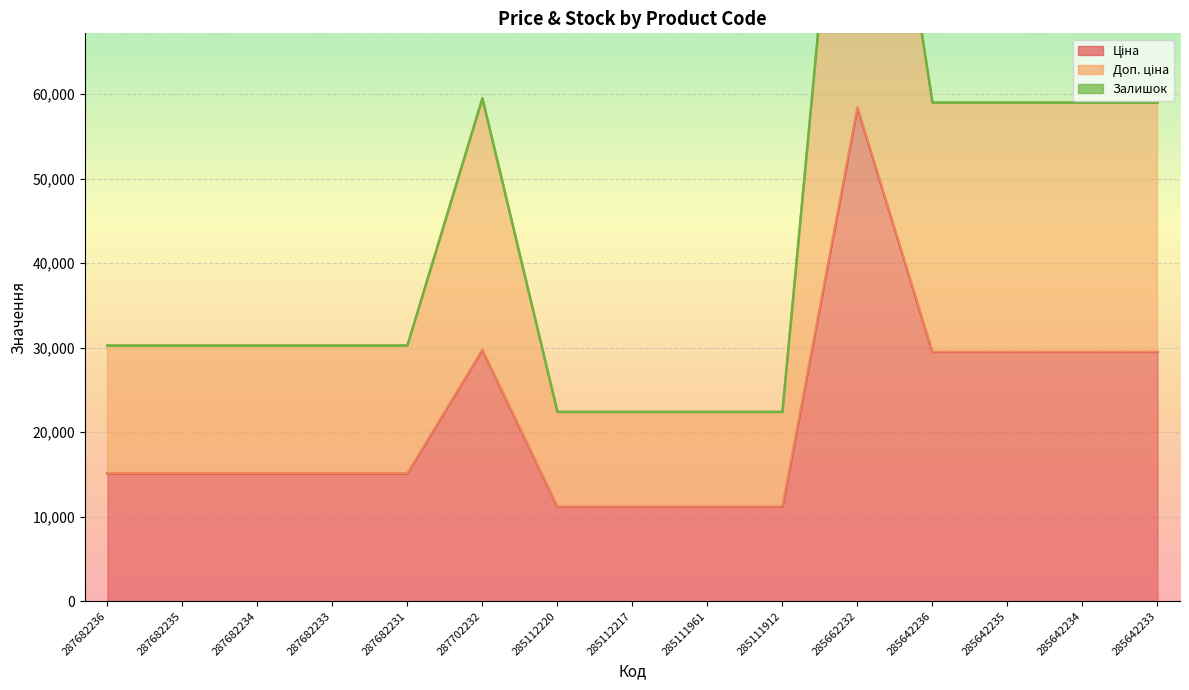

True or false: Ціна has more than 0 interior local peaks.

True